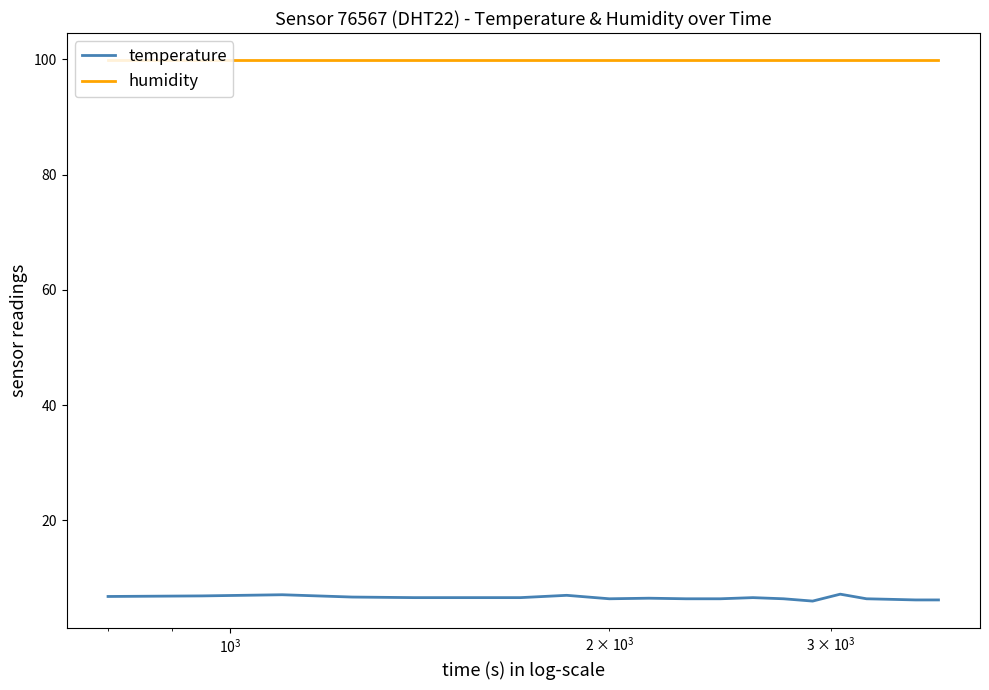

Which series has the largest total across all categories?

humidity